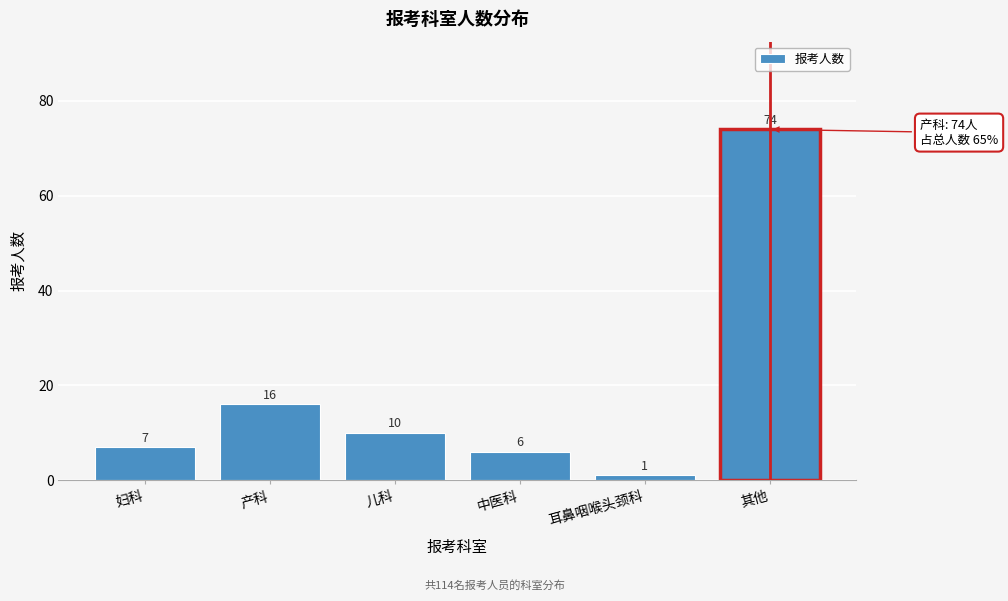

Reading left to right, extract all data points from this chart.

7	16	10	6	1	74